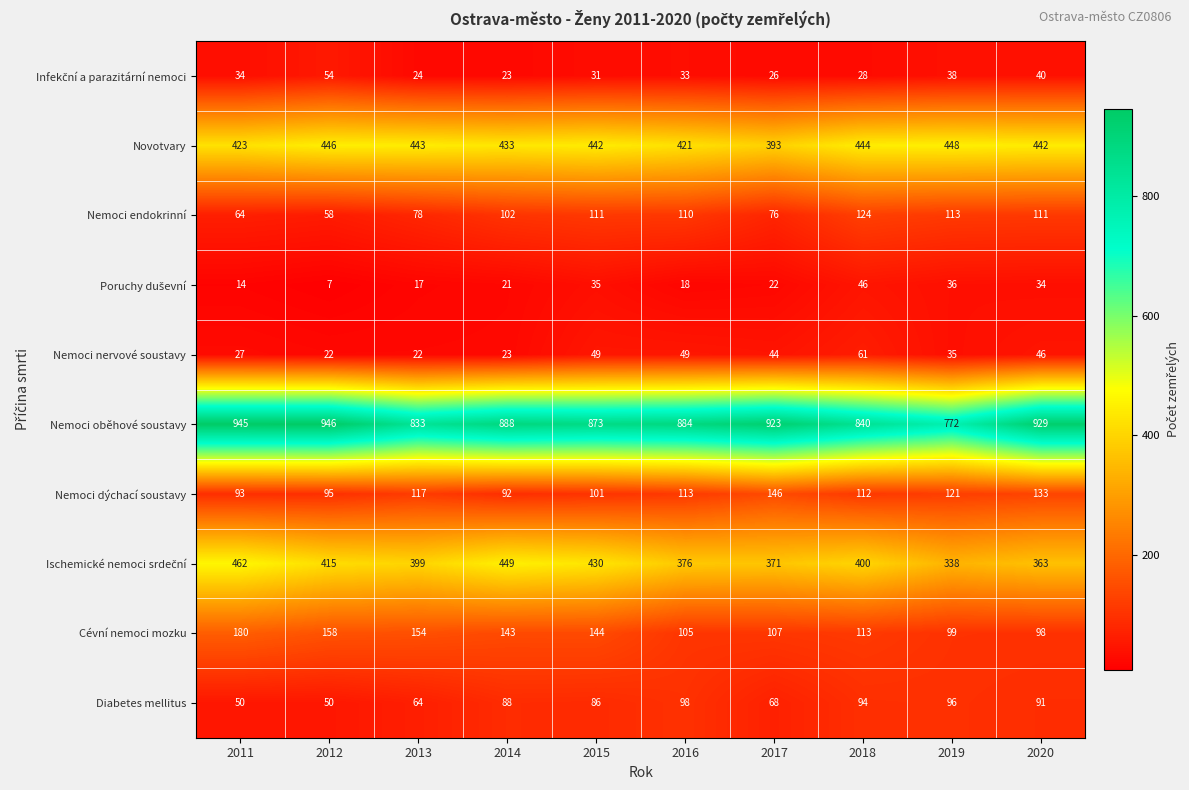

The Novotvary series shows 632 at 2011. True or false?

False